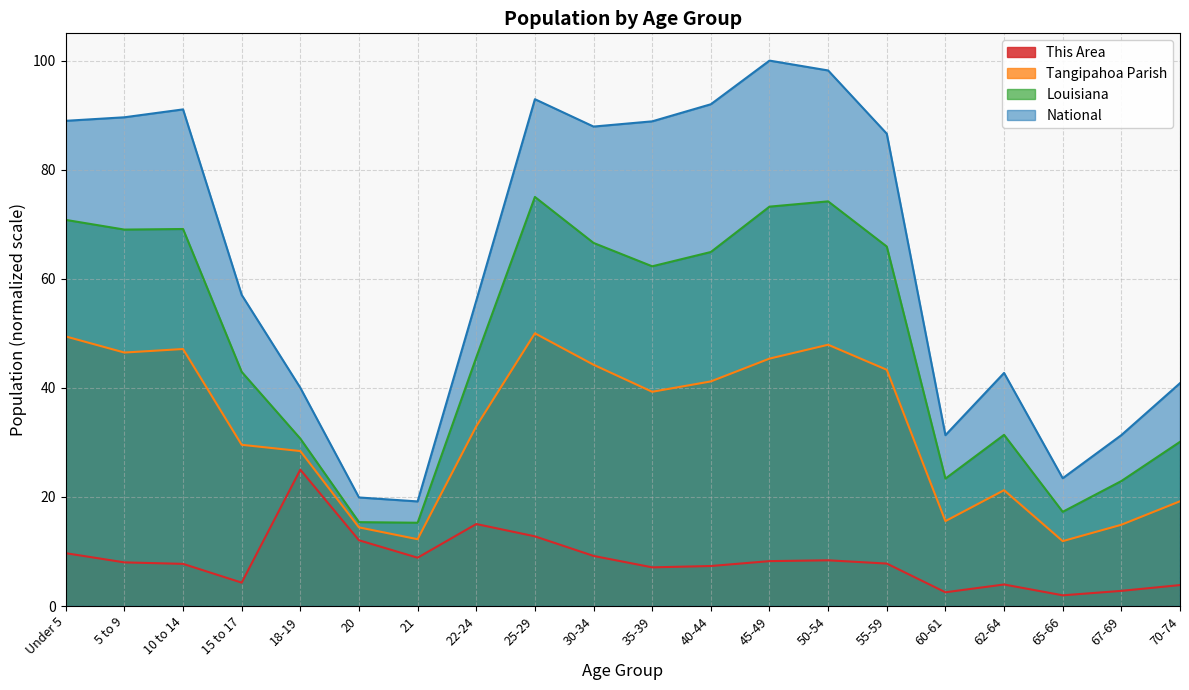

At which label does This Area first exceed 7?

Under 5